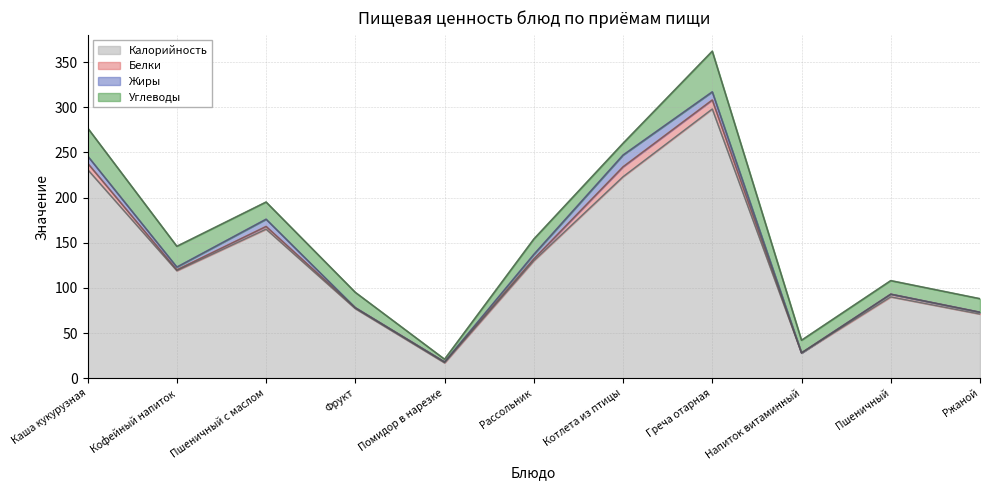

How many series are shown in this chart?

4